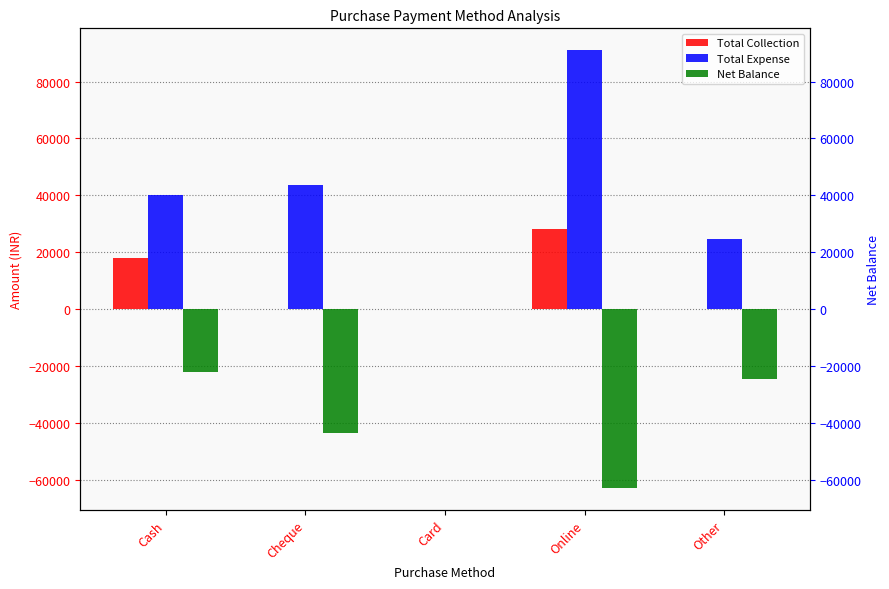

Rank the series at Online from highest to lowest value.

Total Expense, Total Collection, Net Balance